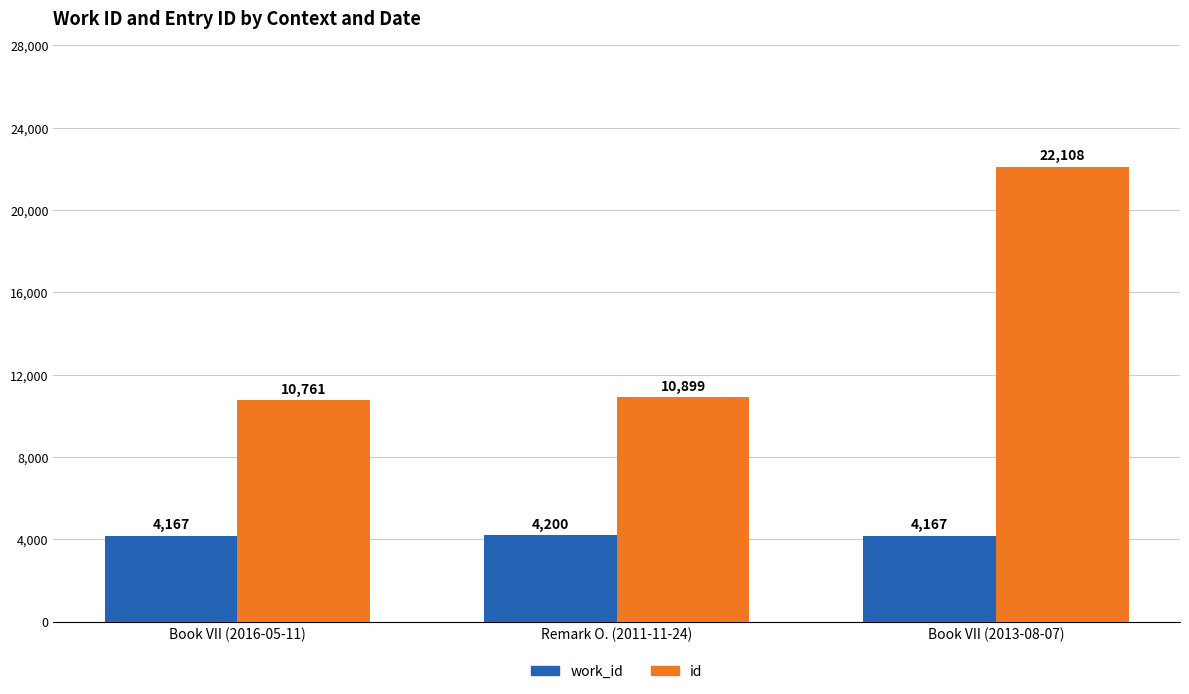

Which series has the largest total across all categories?

id